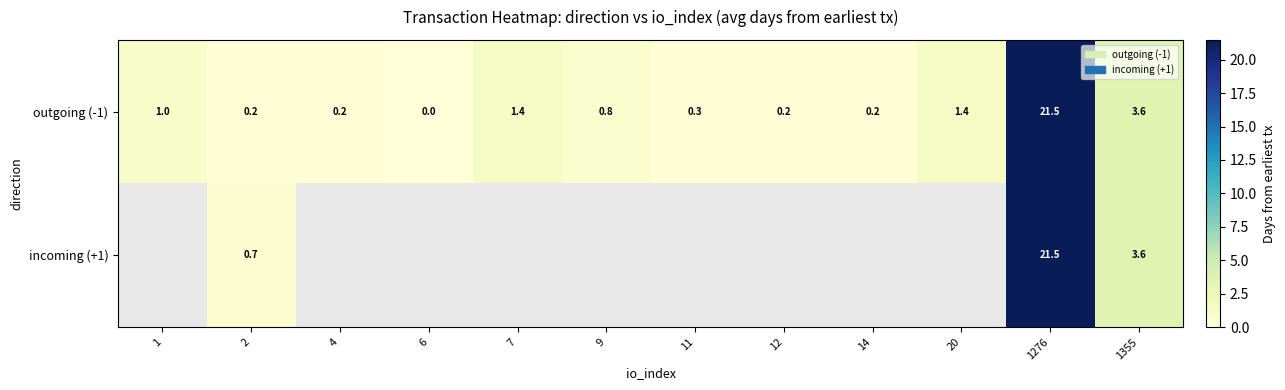

At how many categories does at least one series exceed 18?

1